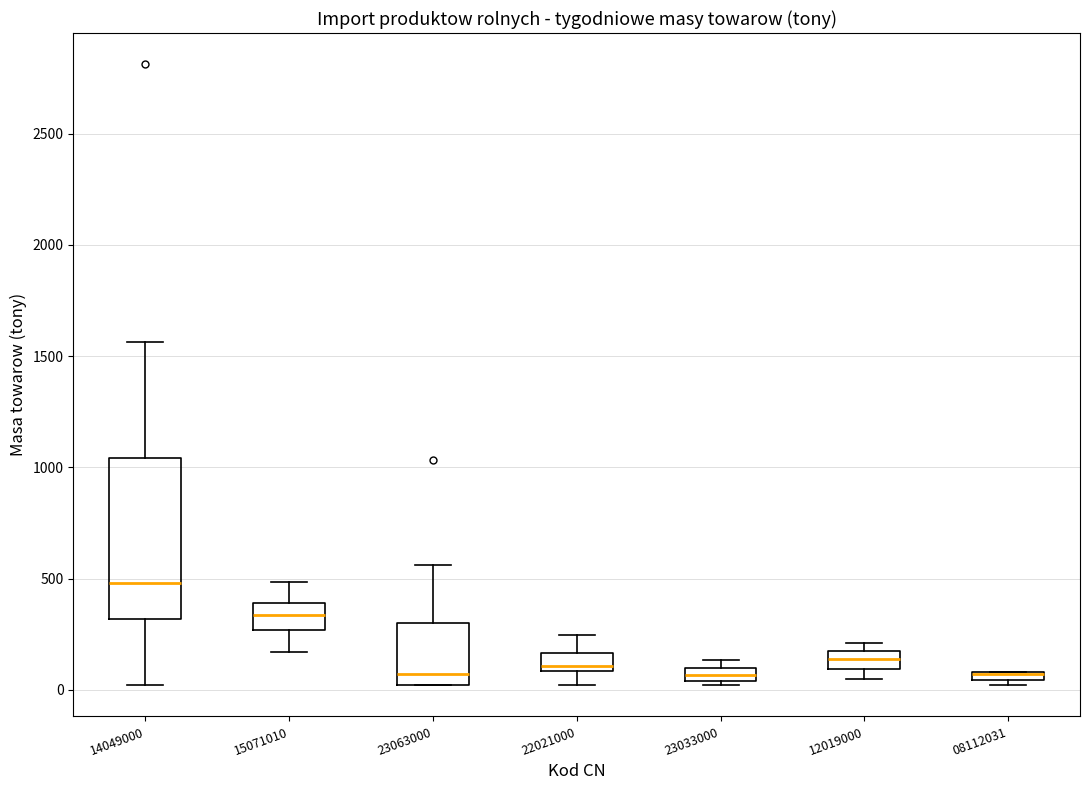

Where is the upper edge of the box at x = 22021000 on the y-axis? The values are not printed on the chart, so give them approximately, as read against the axis.

150